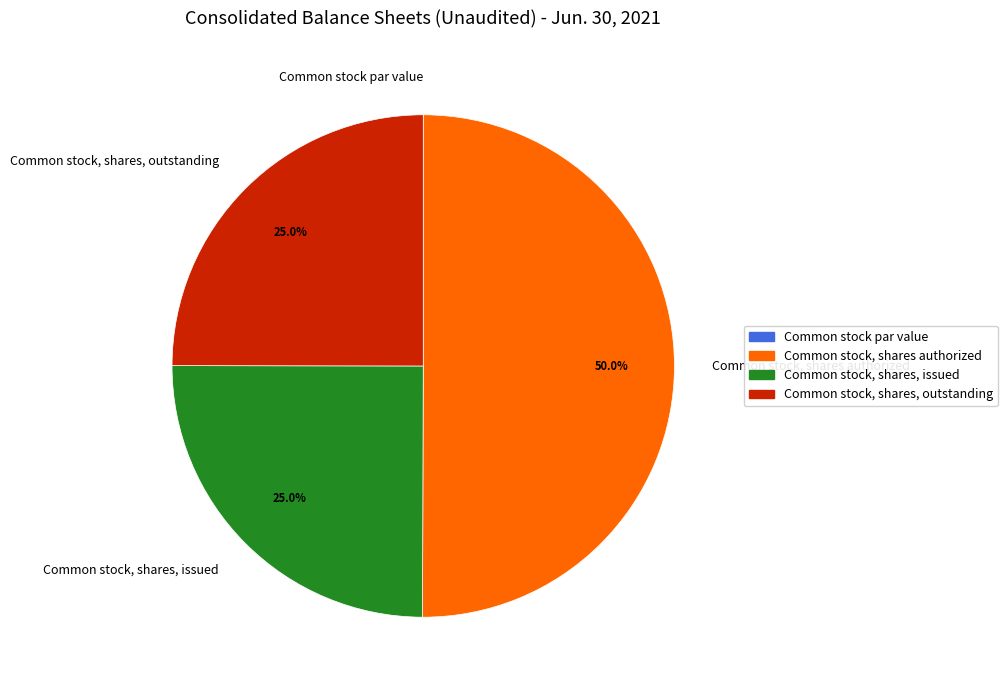

Which category has the biggest portion of the pie?

Common stock, shares authorized